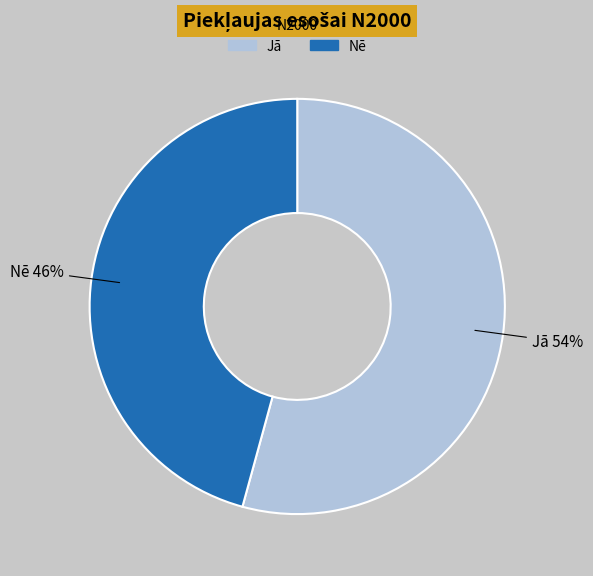

Is it true that Jā is 54% of the pie?

True